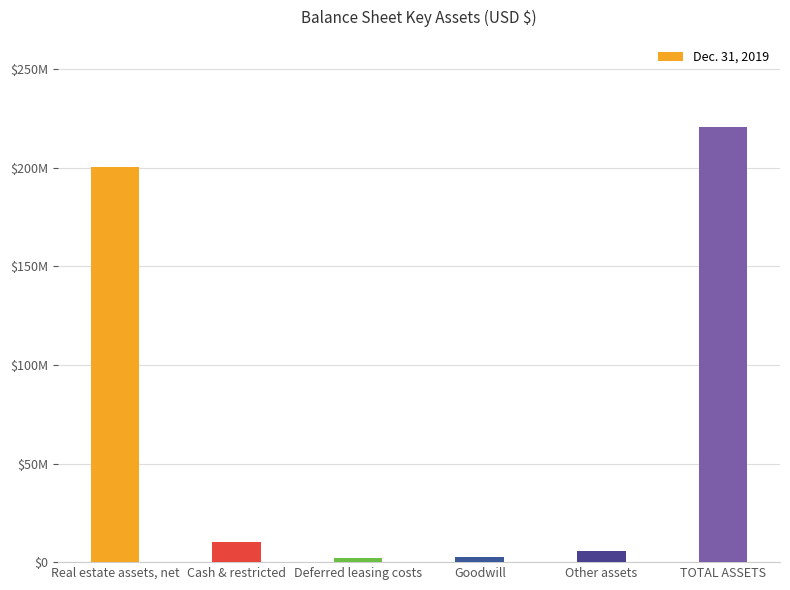

What is the label of the 3rd bar from the right?

Goodwill